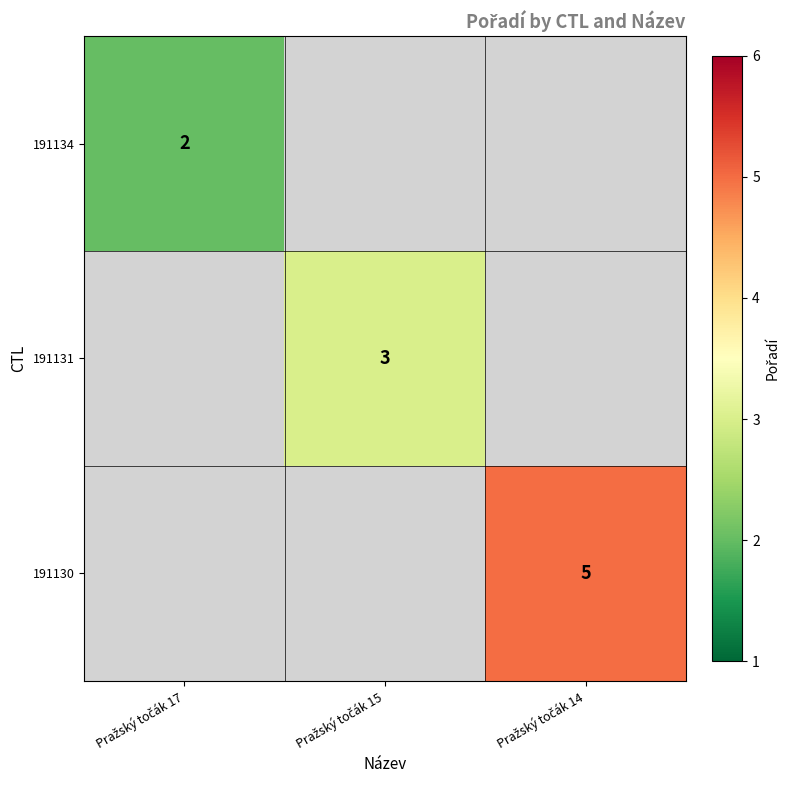

How many values in 191131 are above zero?

1